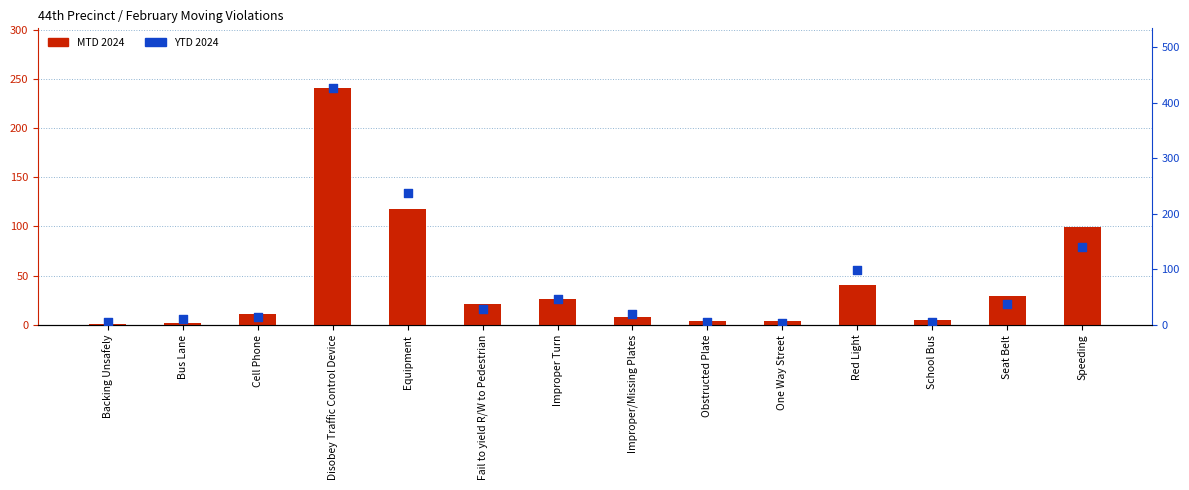

At which category is the sum across all series the highest?

Disobey Traffic Control Device